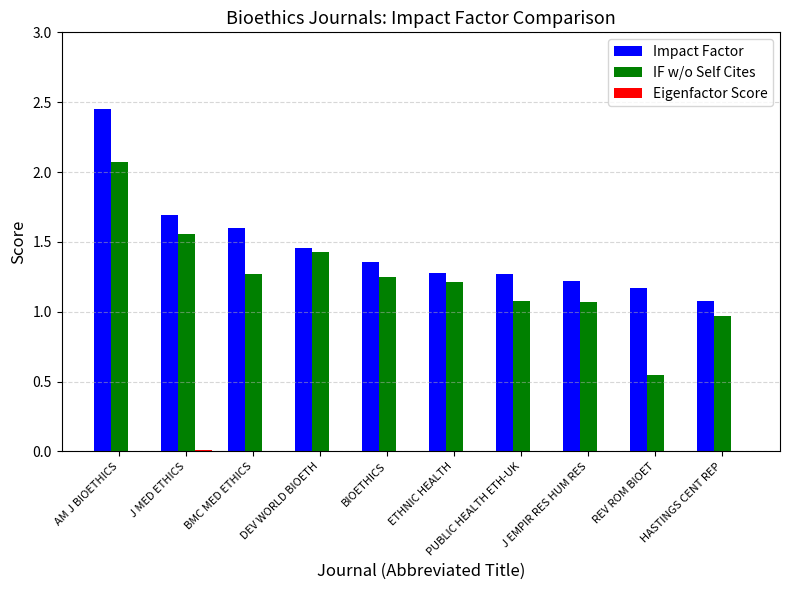

Is it true that Impact Factor equals 1.6 at BMC MED ETHICS?

True